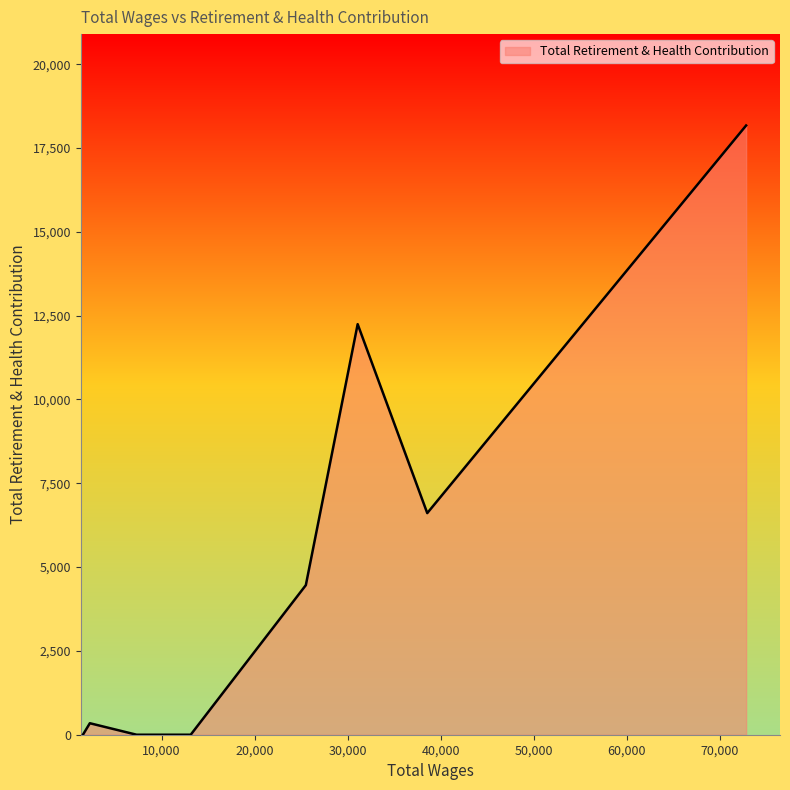

What is the difference between the maximum and minimum values?

18171